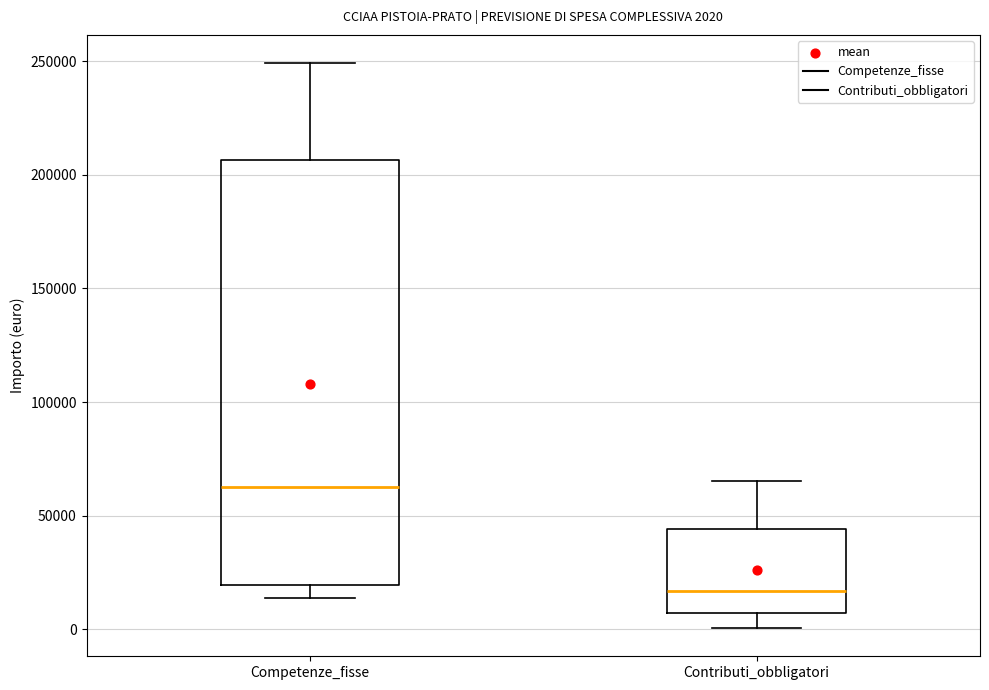

Which box's median line is the lowest?

Contributi_obbligatori